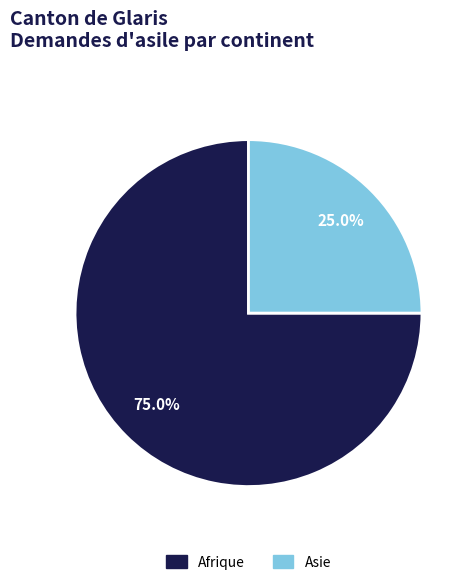

Does any single category account for the majority?

Yes